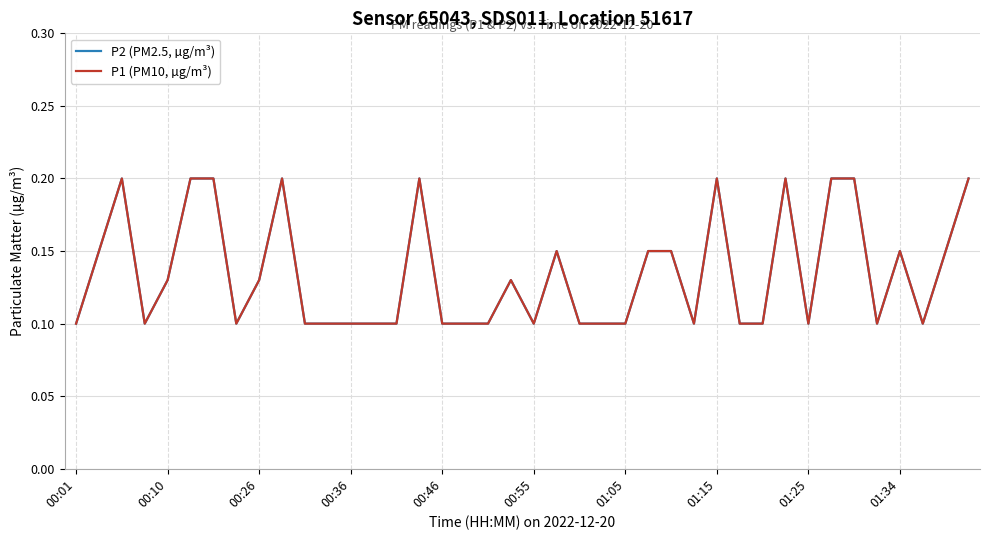

What is the sum of all P2 (PM2.5, µg/m³) values?

5.4